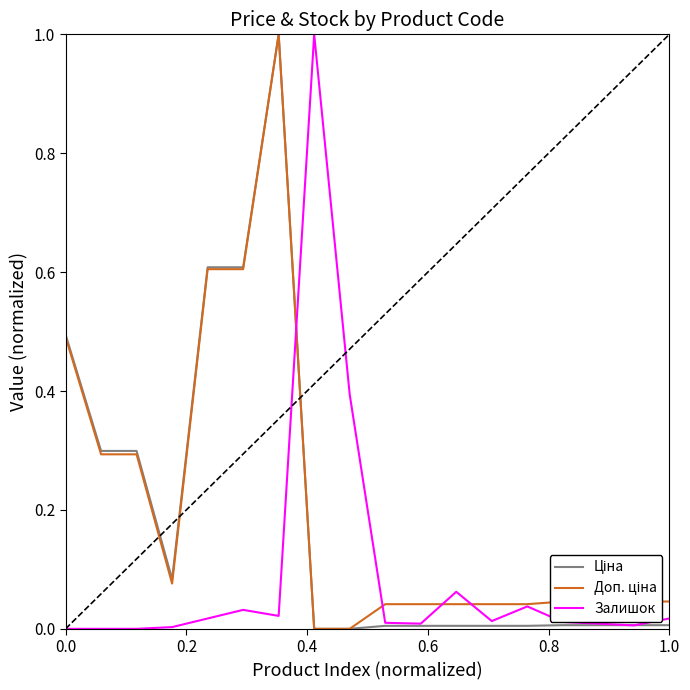

How many distinct data groups are displayed?

3